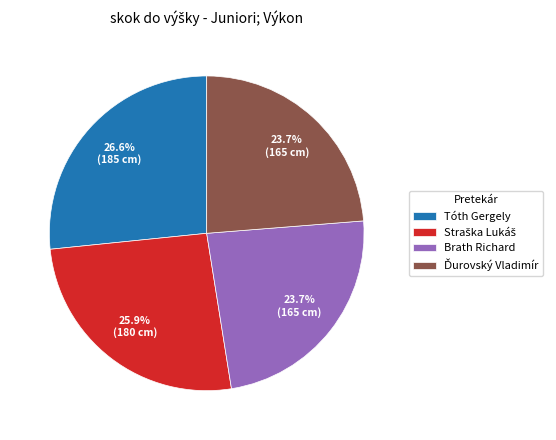

Is there a majority slice in this chart?

No